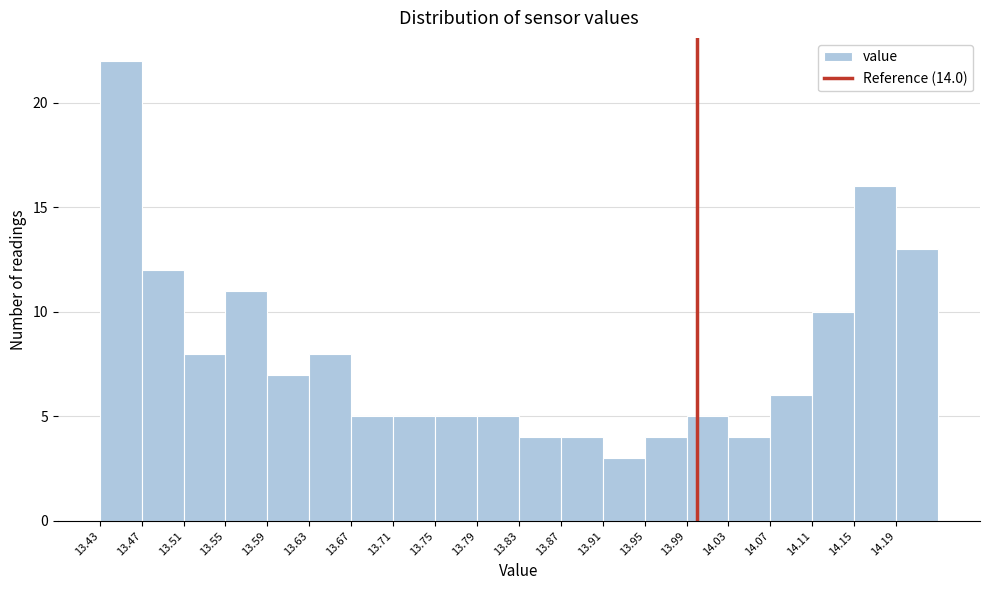

Reading left to right, list every bar in this chart as the range it spans on the x-axis followed by its height. The values are not printed on the chart, so give them approximately, as read against the axis.

13.43 to 13.47: 22
13.47 to 13.51: 12
13.51 to 13.55: 8
13.55 to 13.59: 11
13.59 to 13.63: 7
13.63 to 13.67: 8
13.67 to 13.71: 5
13.71 to 13.75: 5
13.75 to 13.79: 5
13.79 to 13.83: 5
13.83 to 13.87: 4
13.87 to 13.91: 4
13.91 to 13.95: 3
13.95 to 13.99: 4
13.99 to 14.03: 5
14.03 to 14.07: 4
14.07 to 14.11: 6
14.11 to 14.15: 10
14.15 to 14.19: 16
14.19 to 14.23: 13